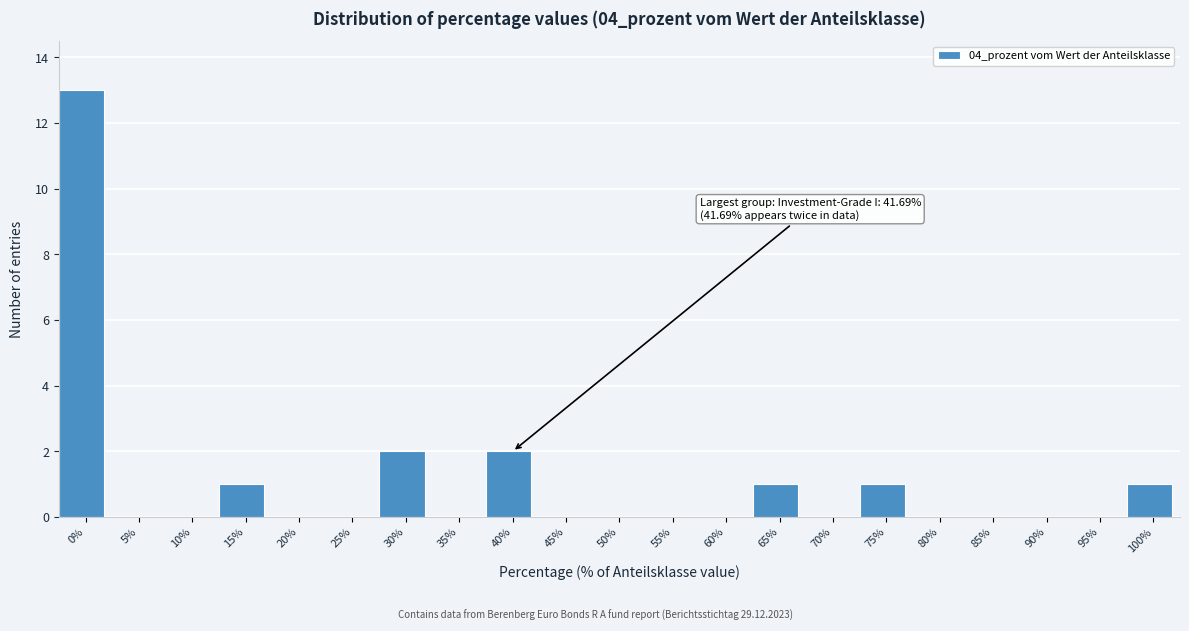

Reading right to left, what are all the values shown in this chart?

100%=1	95%=0	90%=0	85%=0	80%=0	75%=1	70%=0	65%=1	60%=0	55%=0	50%=0	45%=0	40%=2	35%=0	30%=2	25%=0	20%=0	15%=1	10%=0	5%=0	0%=13